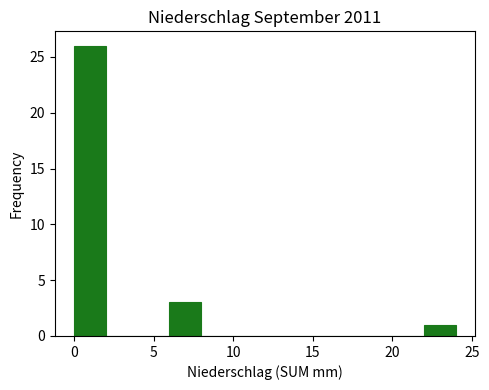

Reading left to right, list every bar in this chart as the range it spans on the x-axis followed by its height. The values are not printed on the chart, so give them approximately, as read against the axis.

0 to 2: 26
2 to 4: 0
4 to 6: 0
6 to 8: 3
8 to 10: 0
10 to 12: 0
12 to 14: 0
14 to 16: 0
16 to 18: 0
18 to 20: 0
20 to 22: 0
22 to 24: 1